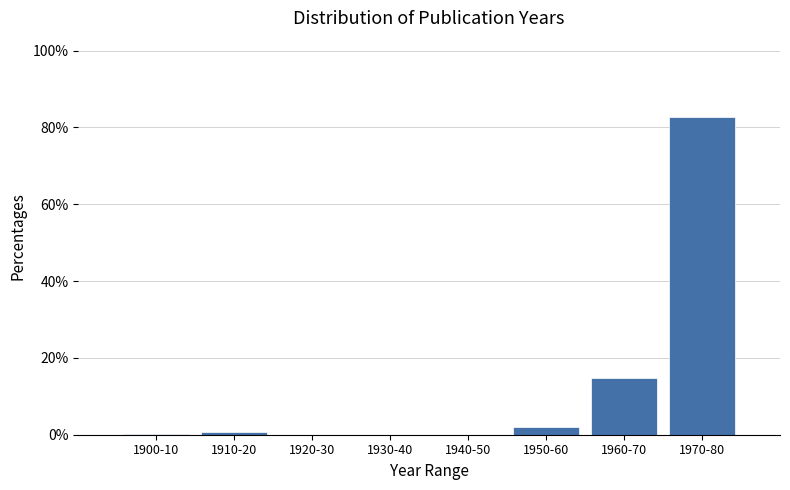

What is the greatest value displayed?

82.7